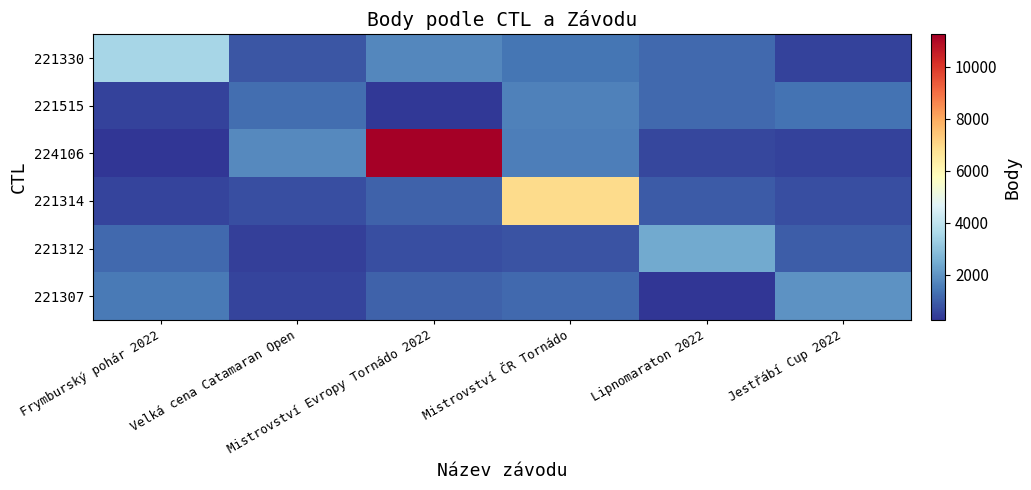

What is the minimum value shown in the chart?

260.3